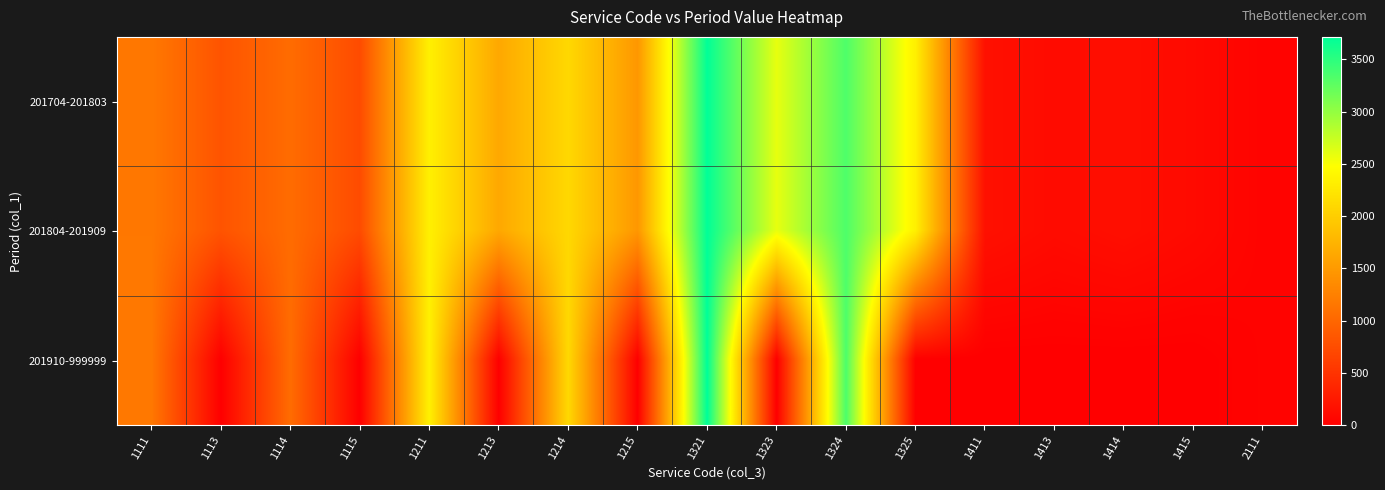

Which series has the largest range (max minus min)?

201910-999999